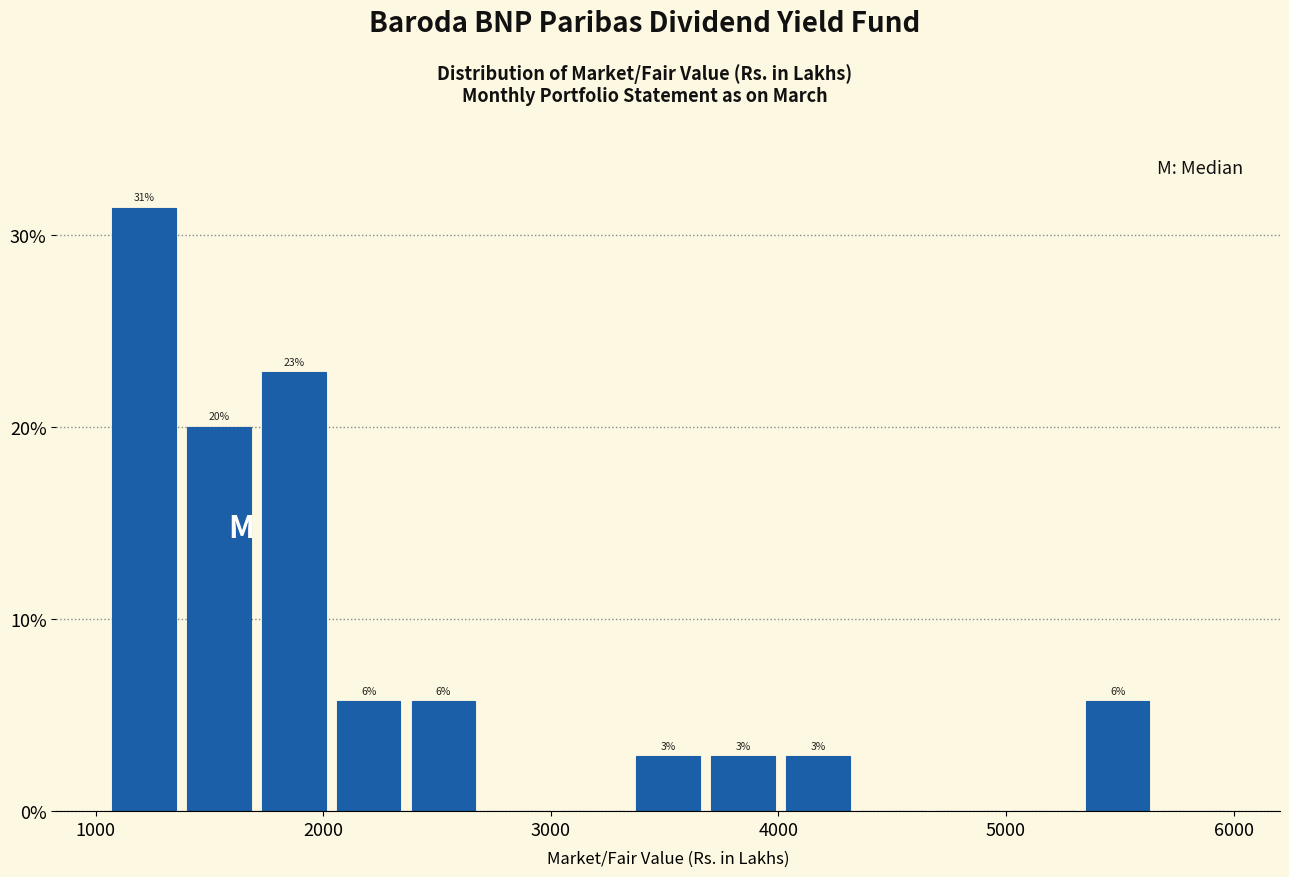

Read against the x-axis, roughly where is the centre of the tallest bar?

1200